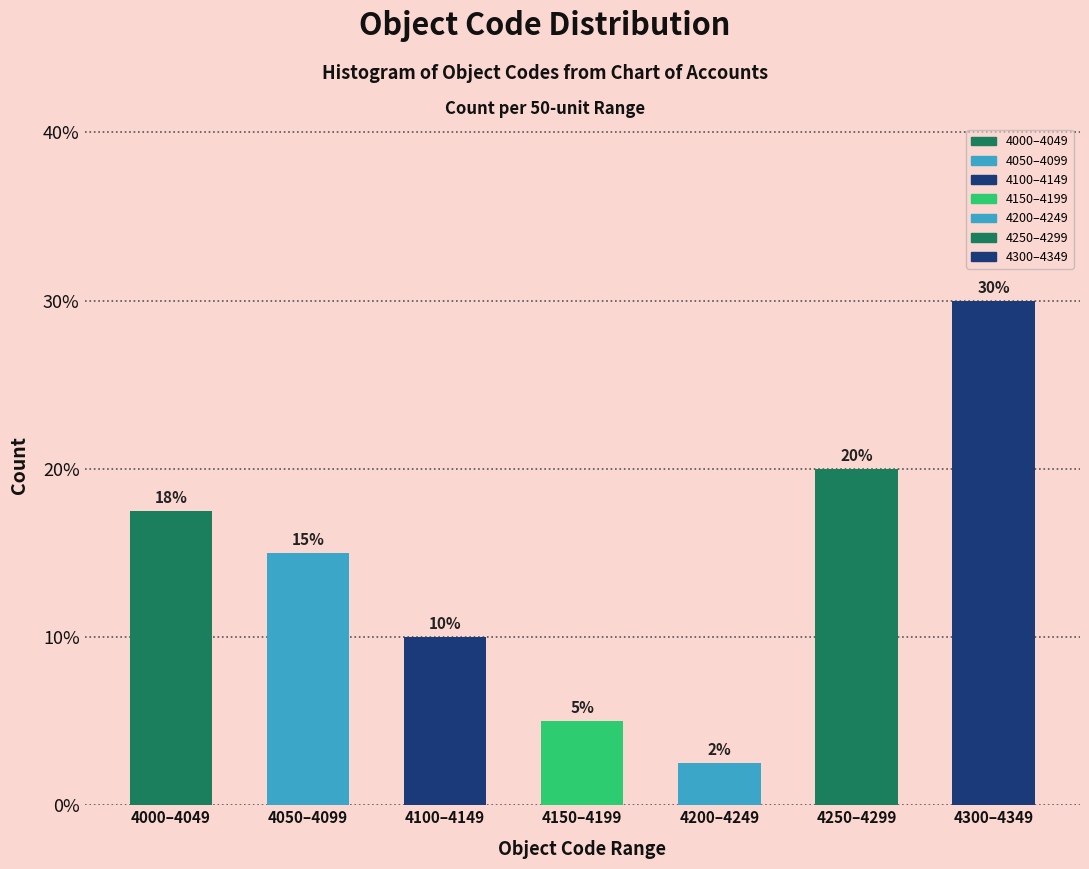

The value at 4300–4349 is 30.0. True or false?

True